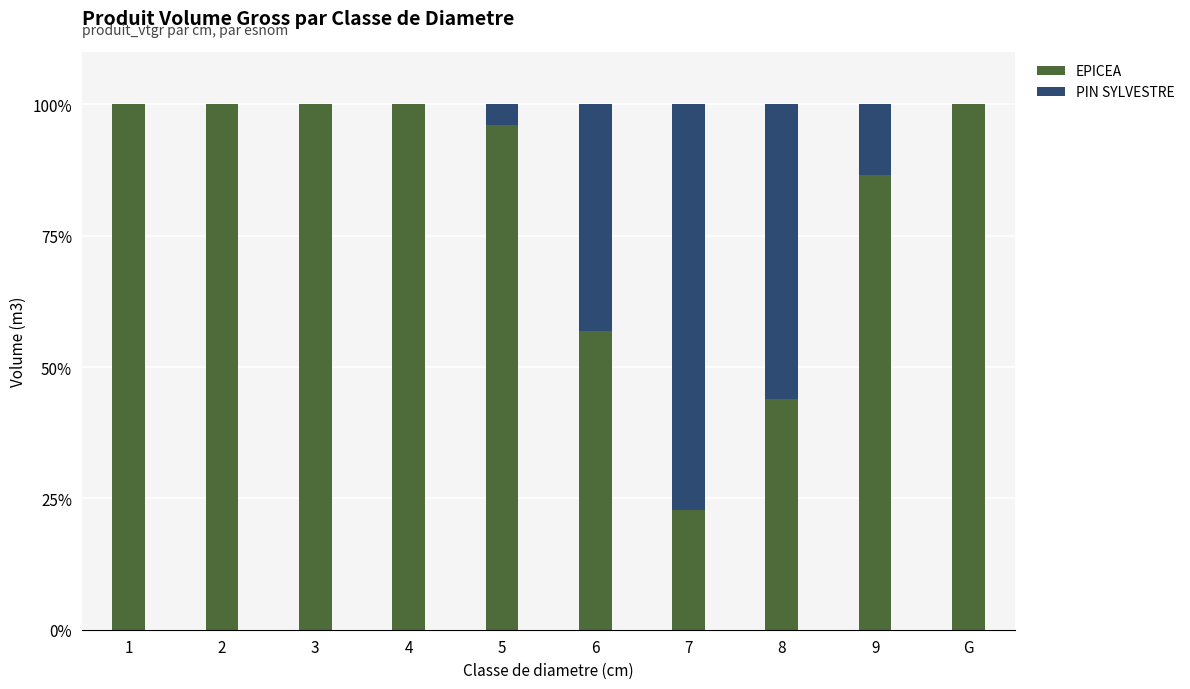

What is the total value across all series at 5?

100.0